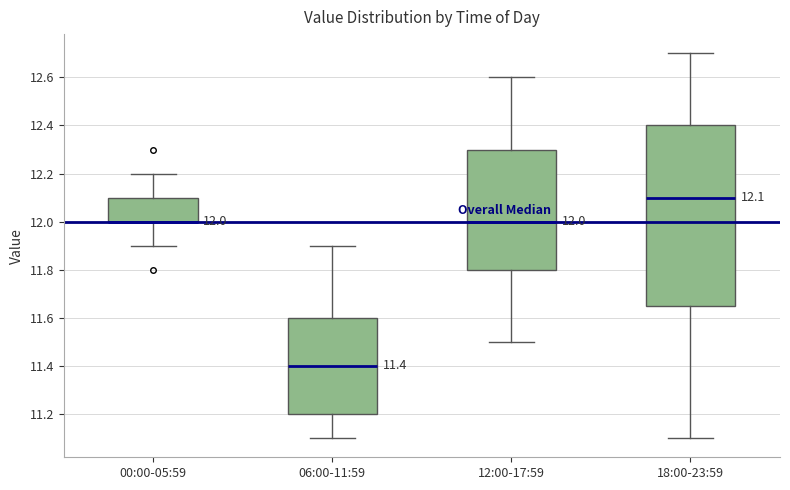

Which box is the tallest, from its lower edge to its upper edge?

18:00-23:59